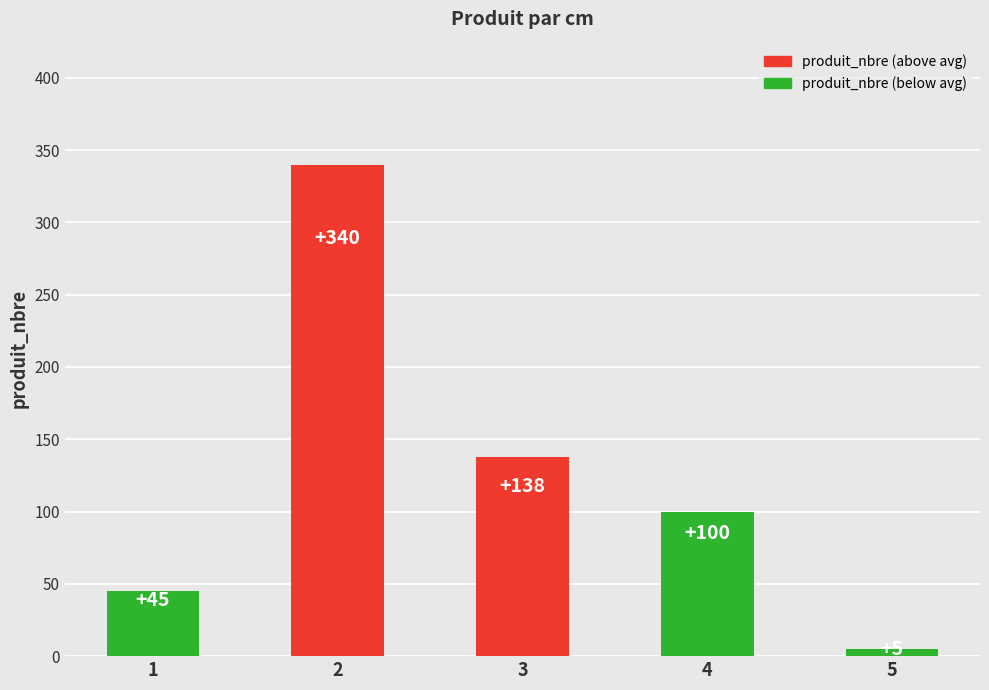

What is the sum of all values?

628